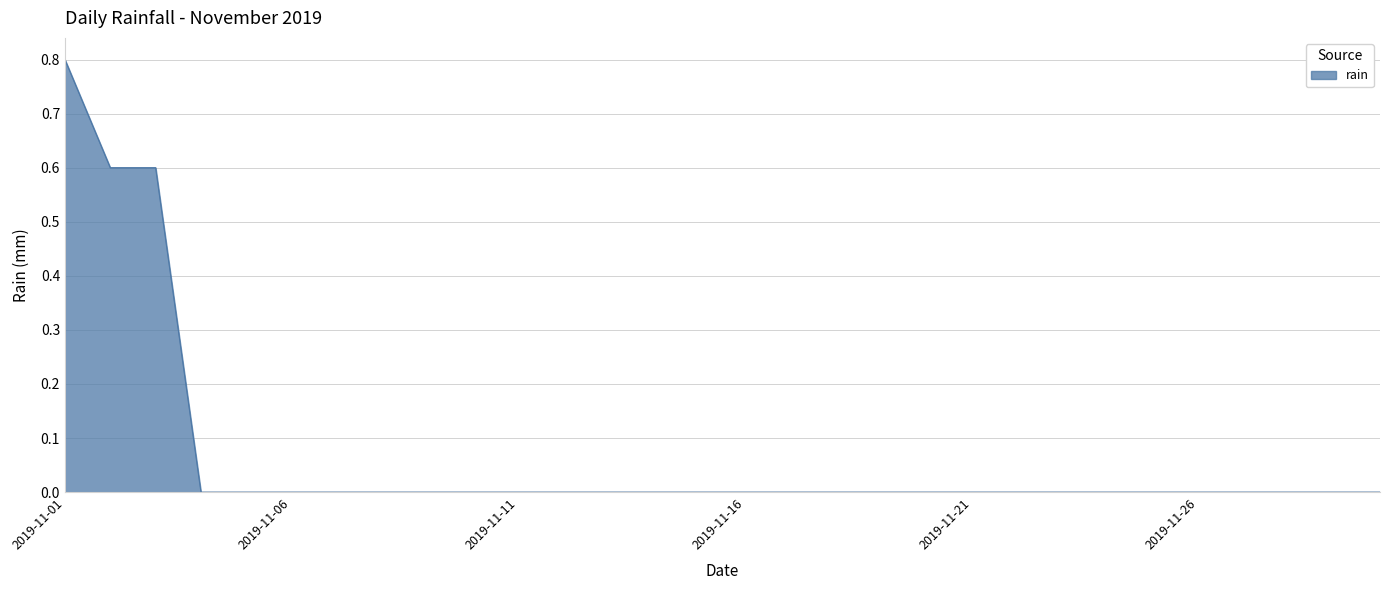

What is the maximum value shown in the chart?

0.8